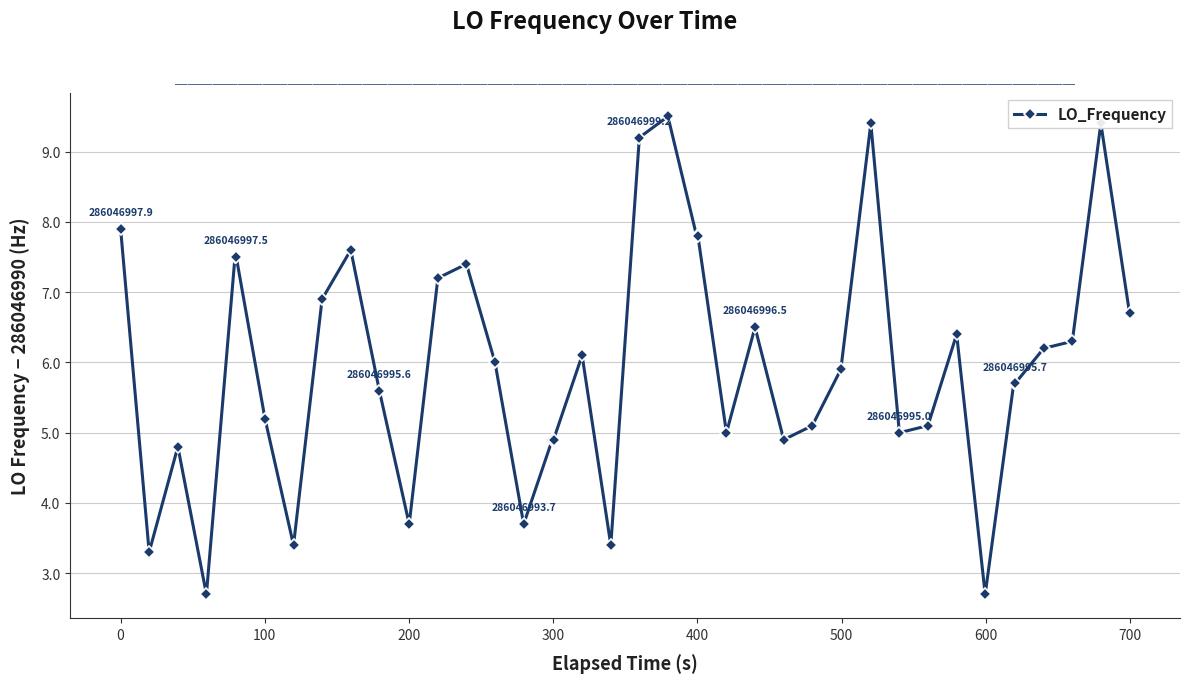

What is the greatest value displayed?

9.5